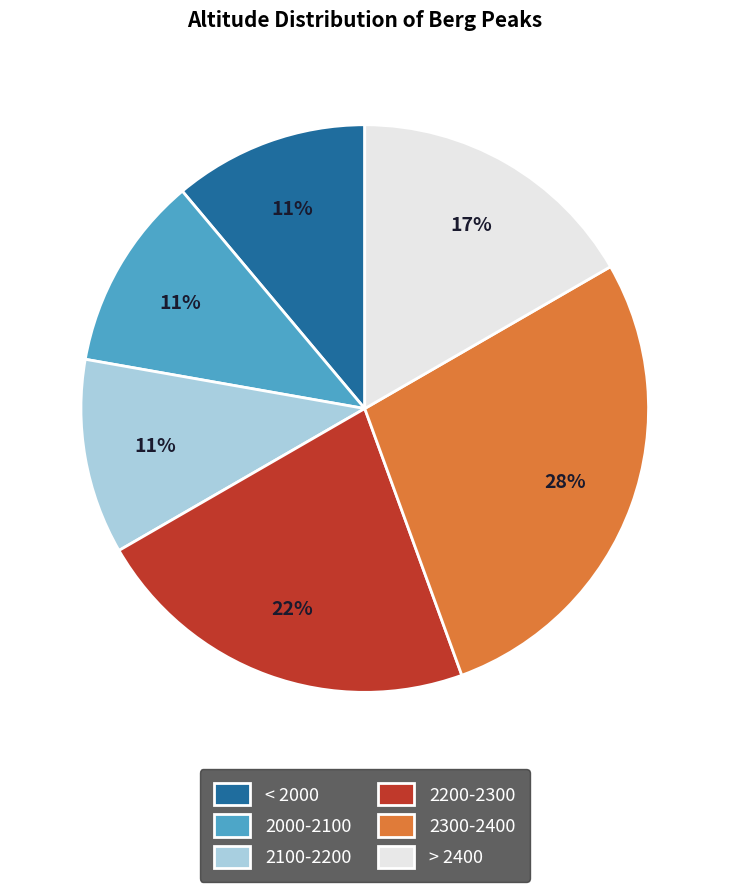

Which category has the biggest portion of the pie?

2300-2400